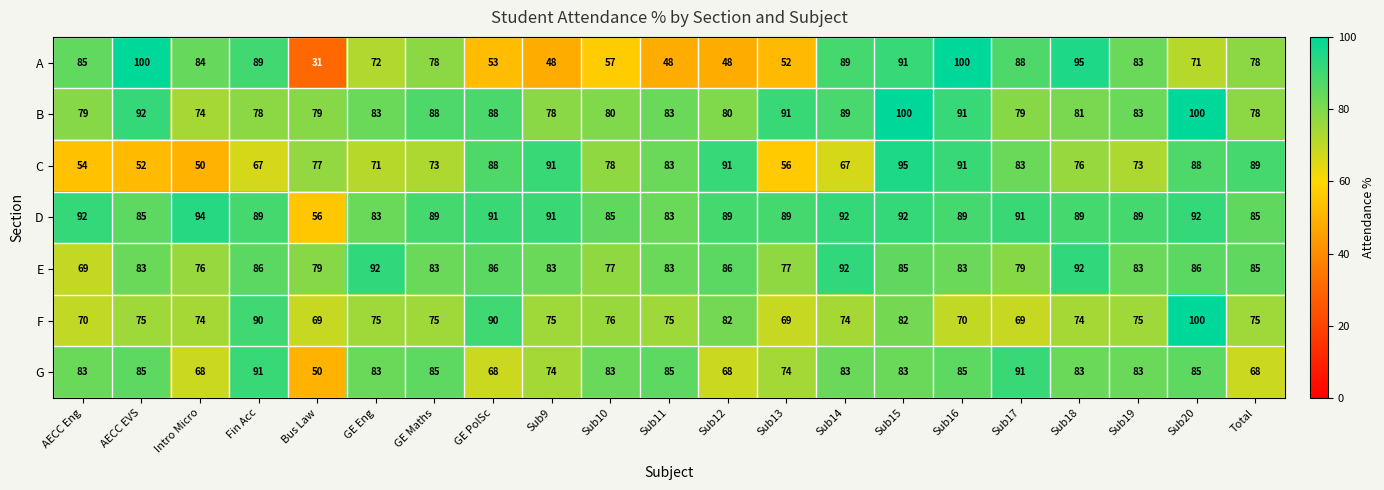

Where is A nearest to the value 65?

Sub20